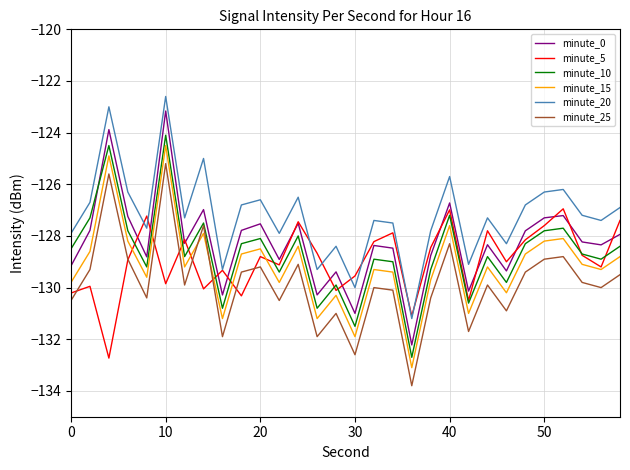

True or false: minute_20 and minute_0 intersect in this chart.

False